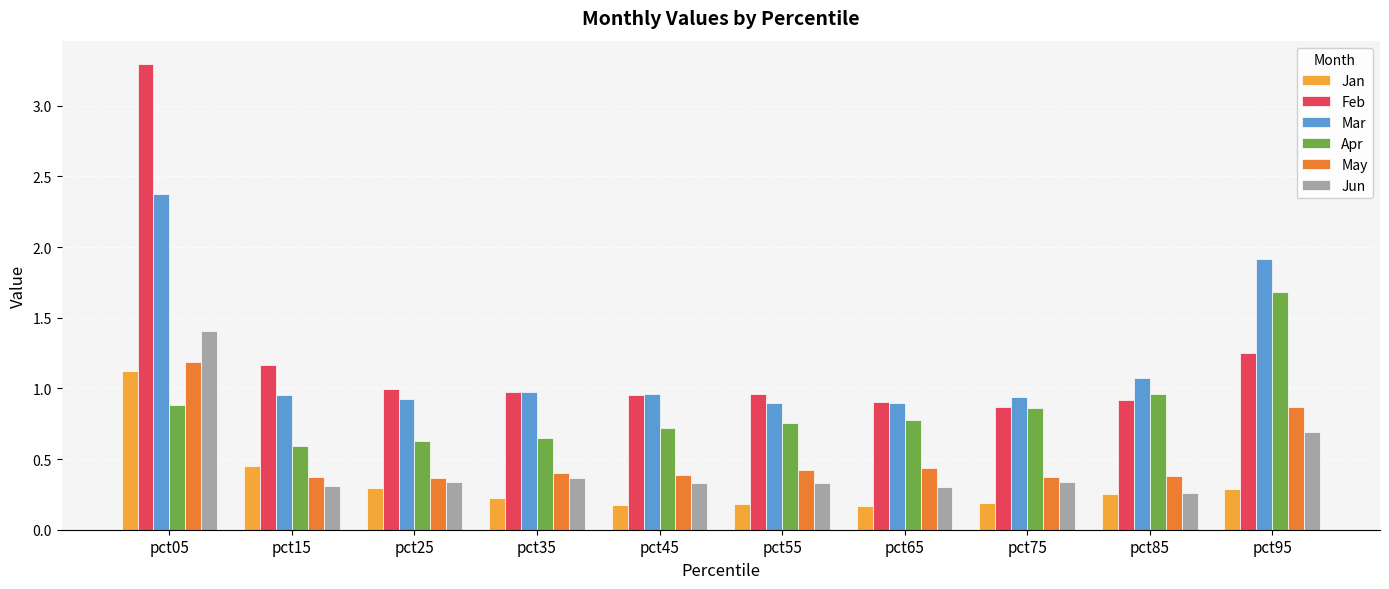

The Feb series shows 1.3 at pct45. True or false?

False